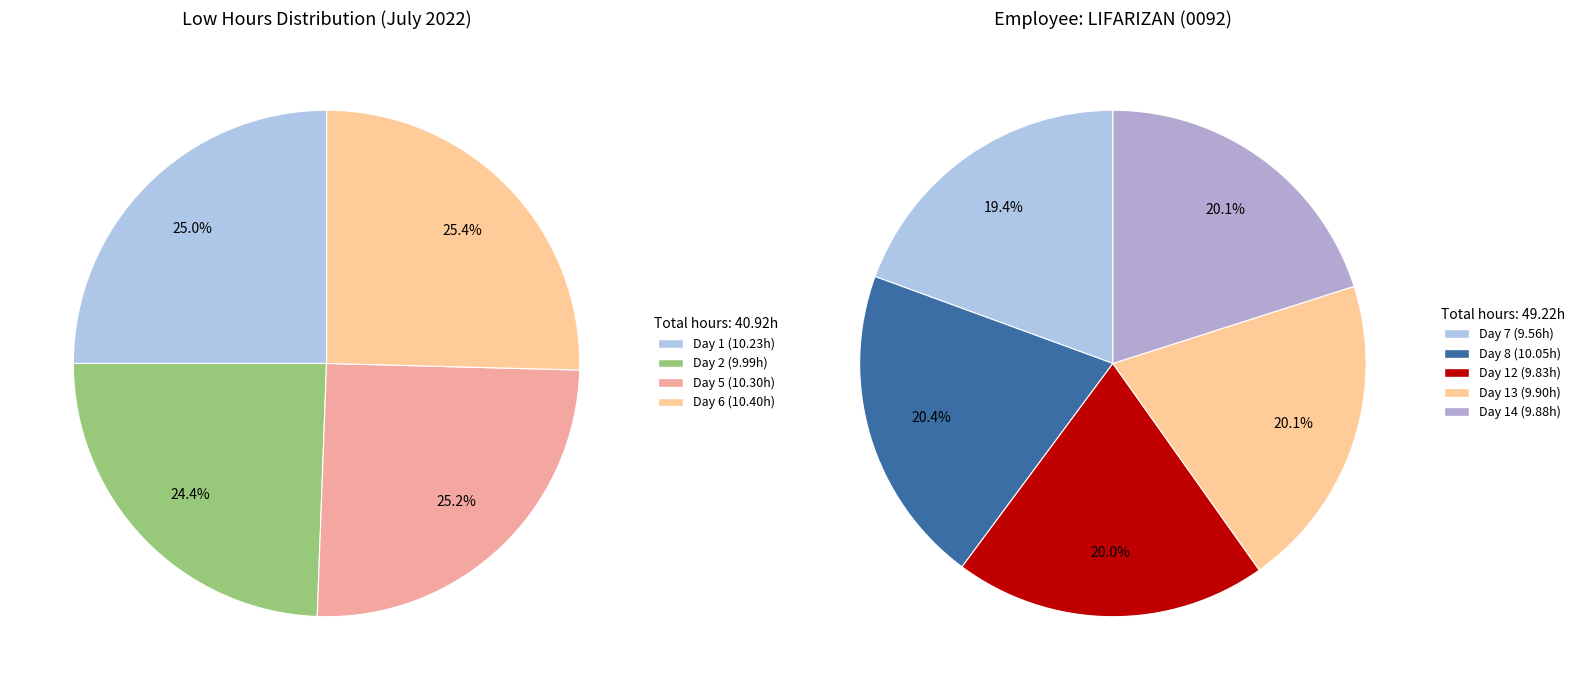

Rank the categories by value from highest to lowest.

Day 6, Day 5, Day 1, Day 8, Day 2, Day 13, Day 14, Day 12, Day 7